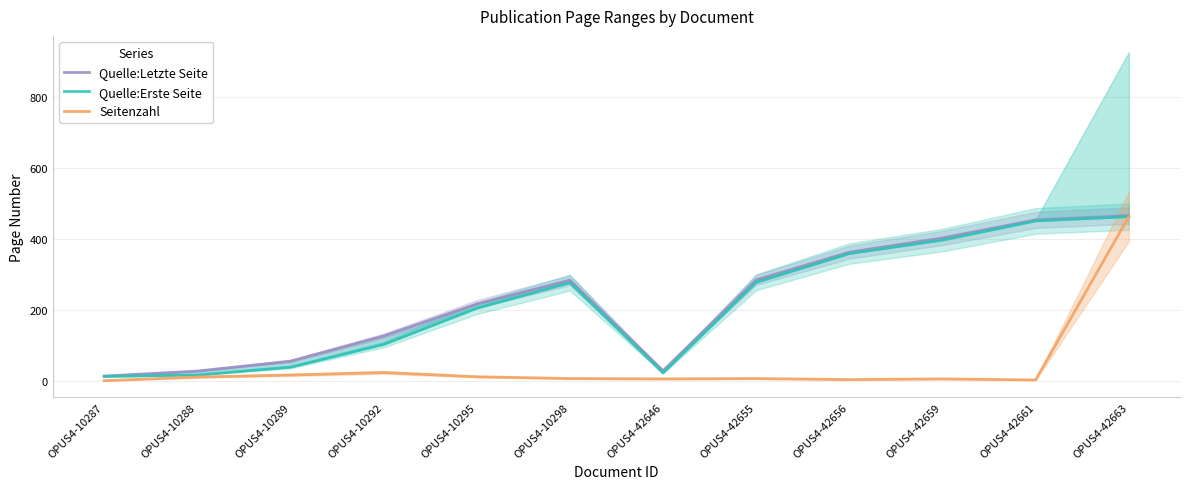

What is the lowest value of the Seitenzahl series?

1